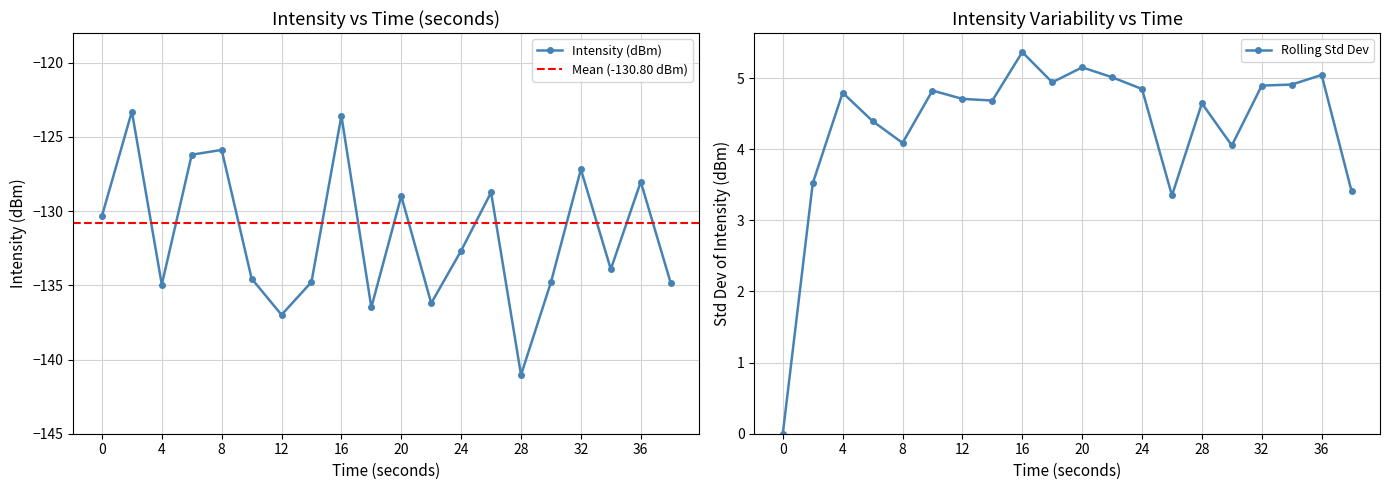

What is the sum of all values?

-2633.4